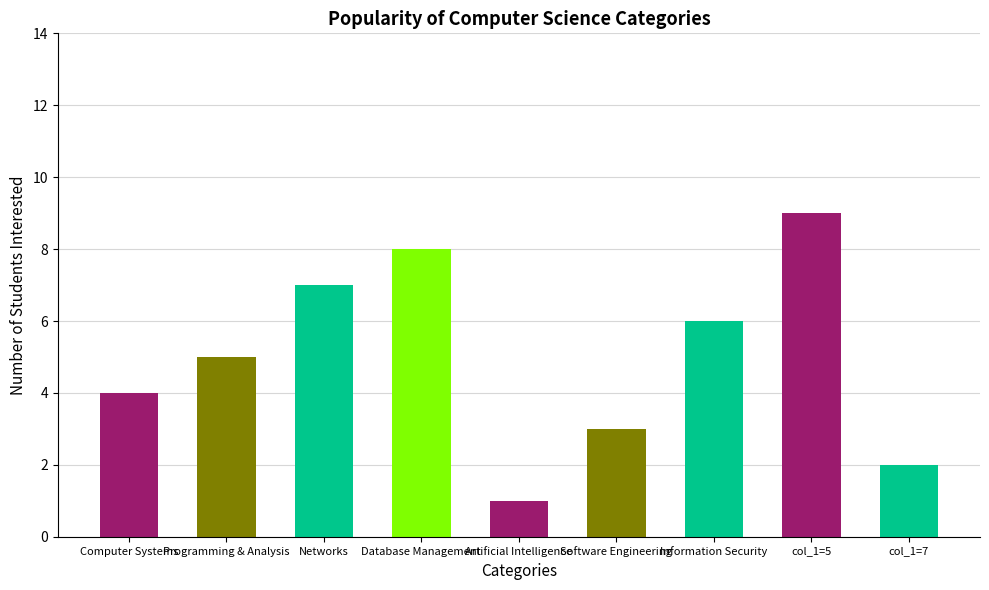

The col_6 series shows 6 at 7. True or false?

True